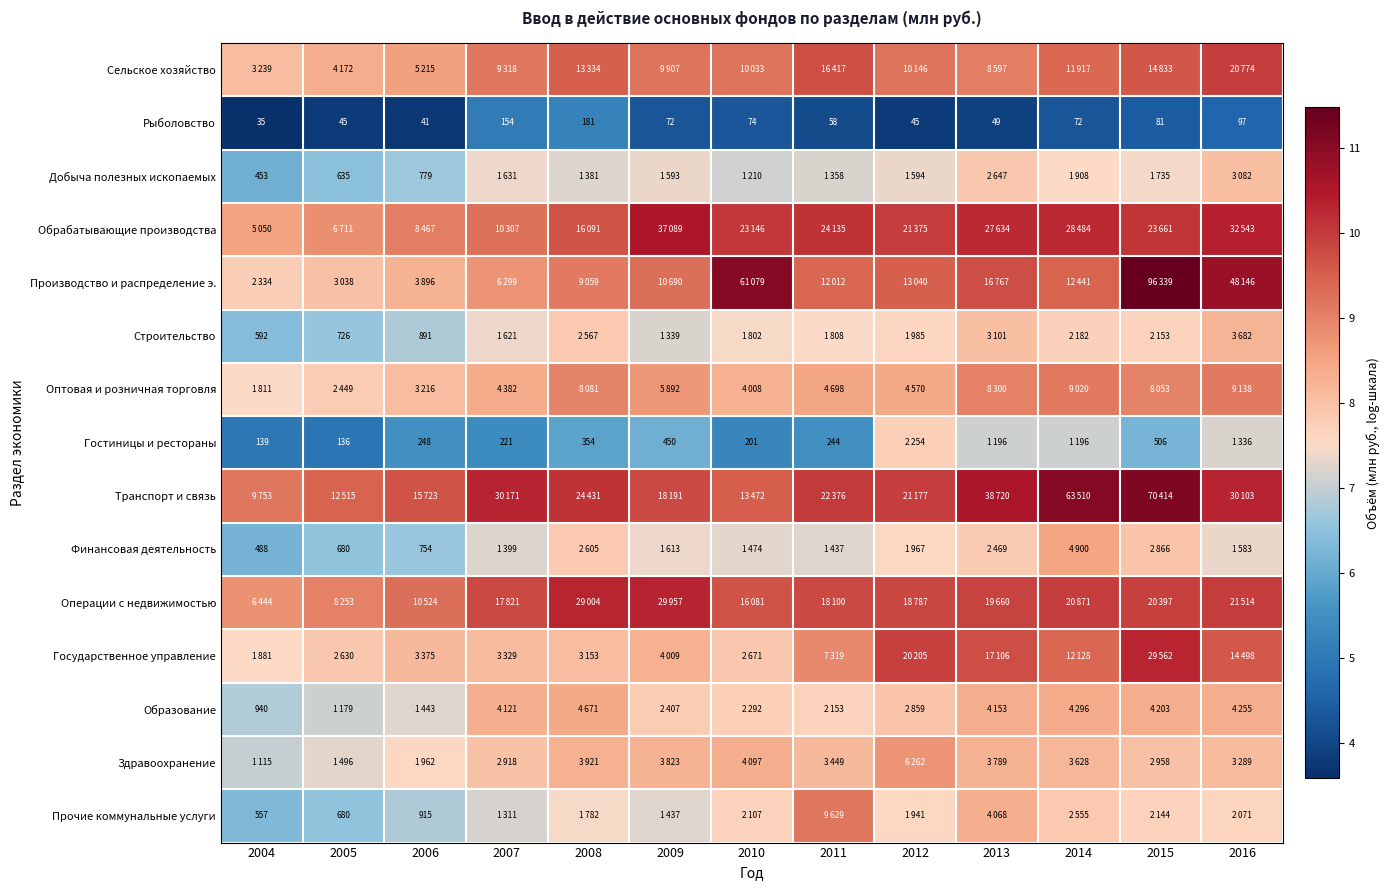

True or false: Прочие коммунальные услуги has a value of 6.5 at 2005.

True